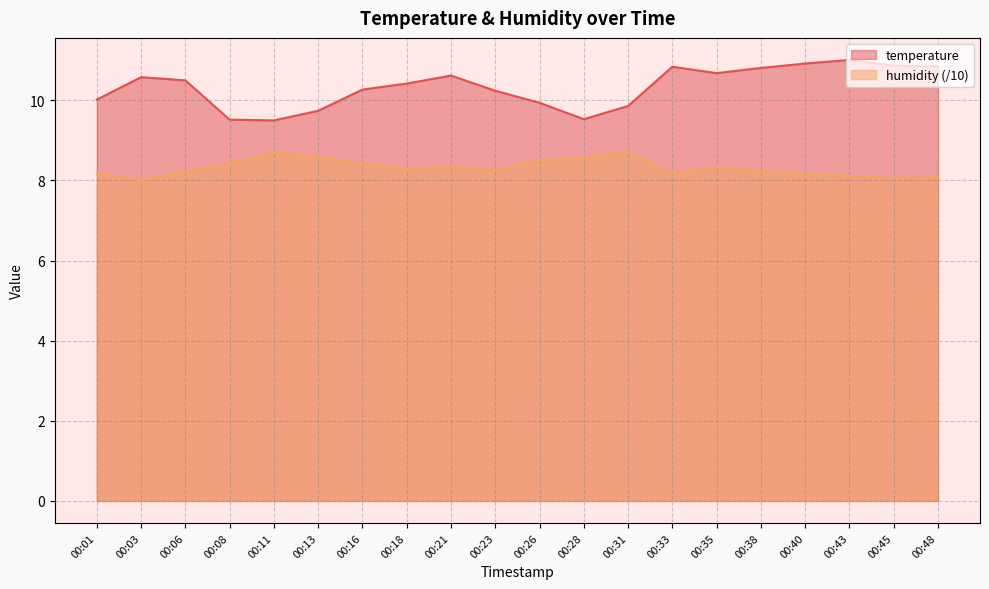

At which label does temperature reach its minimum?

00:11